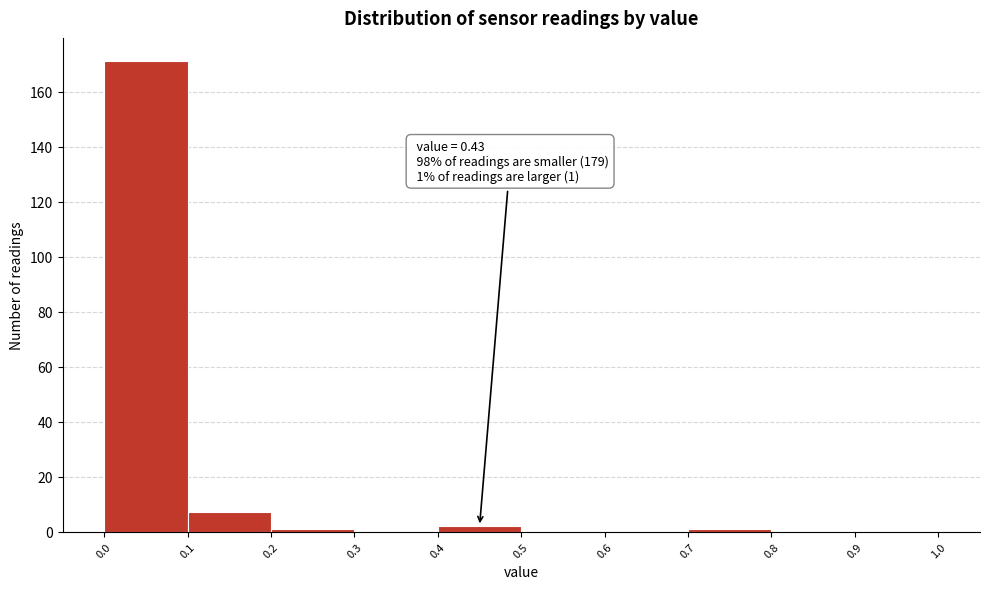

Over which range of the x-axis is the bar tallest?

0.0 to 0.1